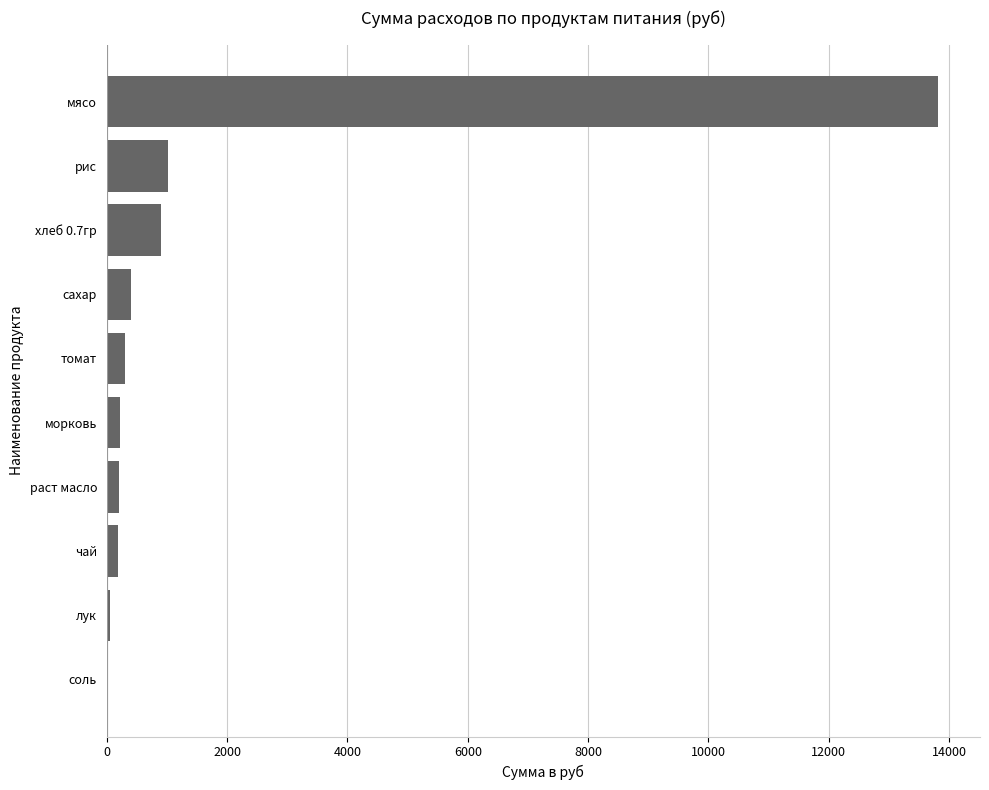

The chart shows a value of 23986.2 at мясо. True or false?

False